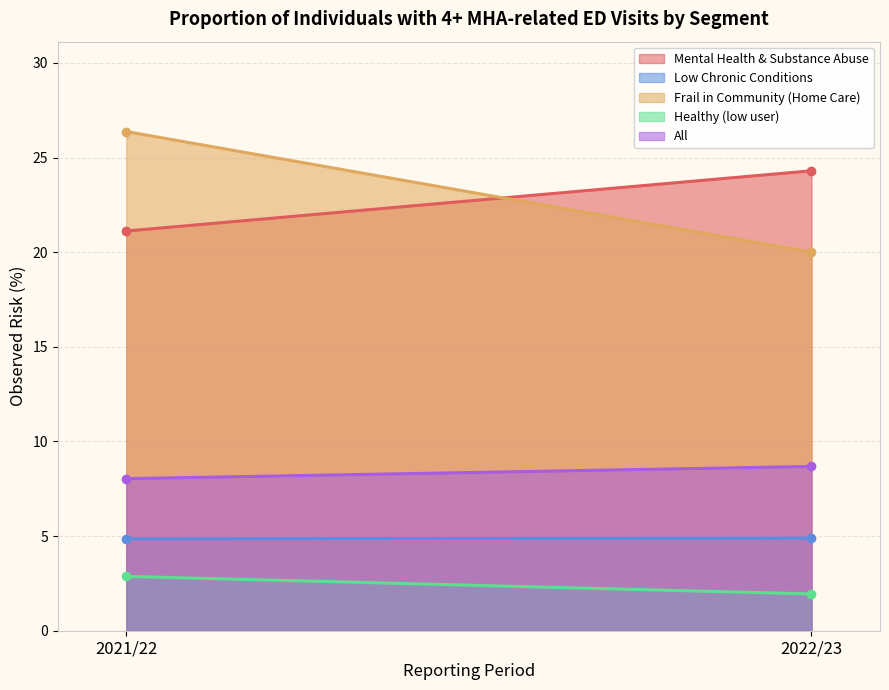

What position from the left is 2021/22?

1